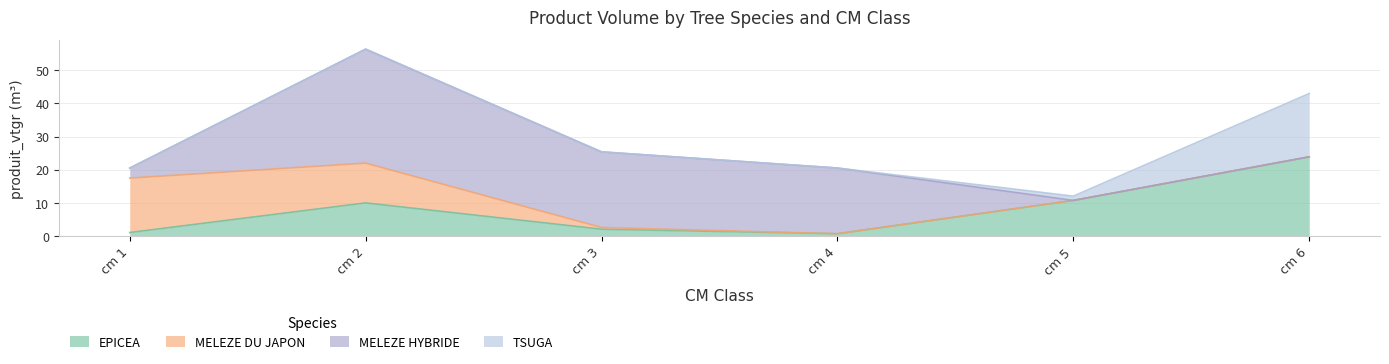

What is the difference between the maximum and minimum values in the TSUGA series?

19.1